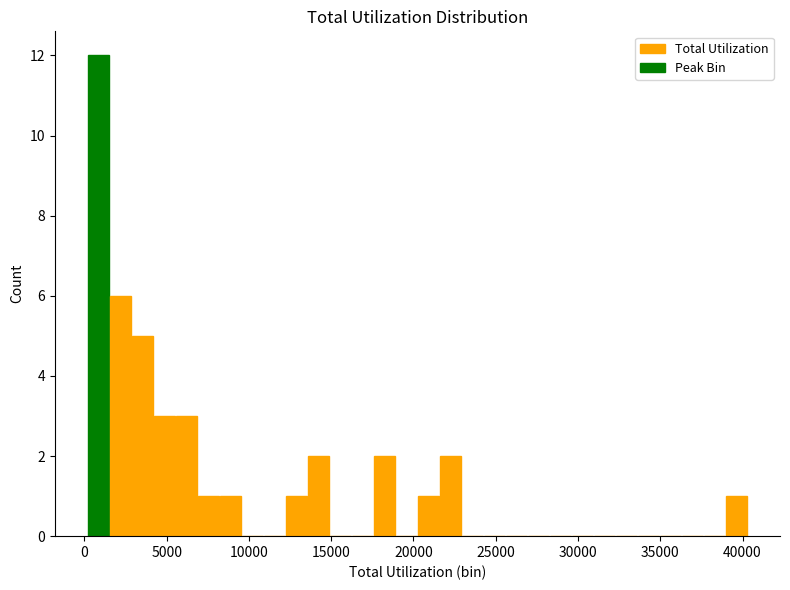

Read against the x-axis, roughly where is the centre of the tallest bar?

1000